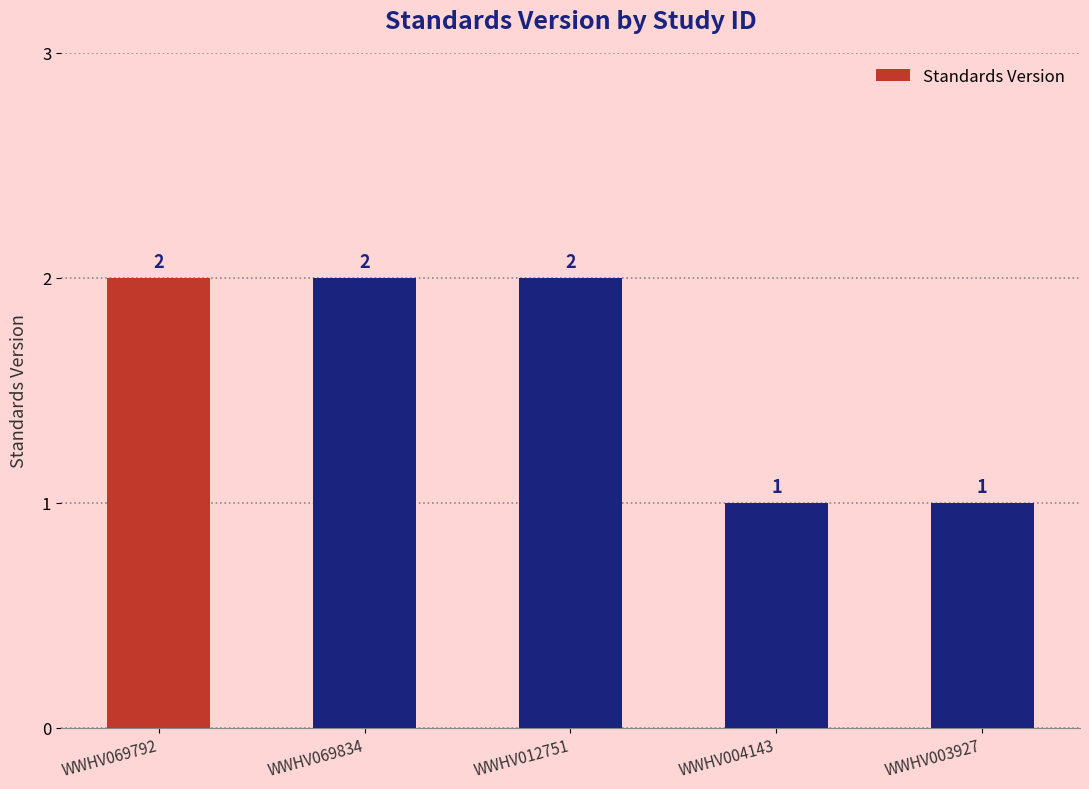

What is the label of the 4th bar from the left?

WWHV004143